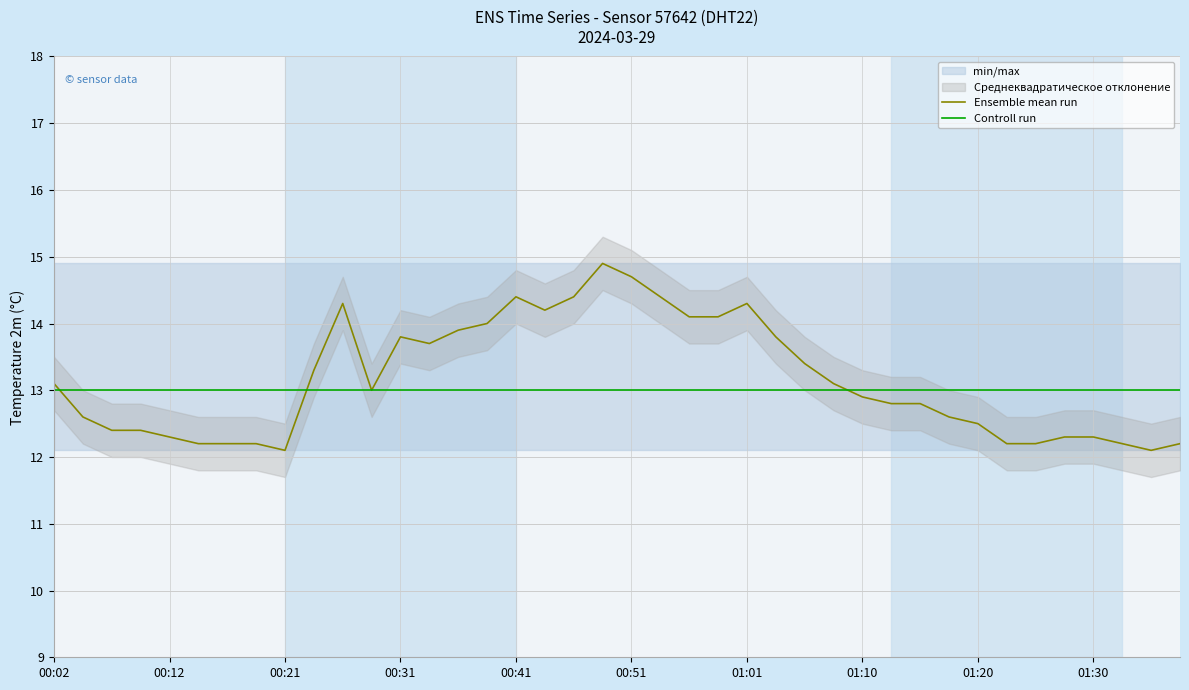

The value of Ensemble mean run at 00:31 is 13.8. True or false?

True